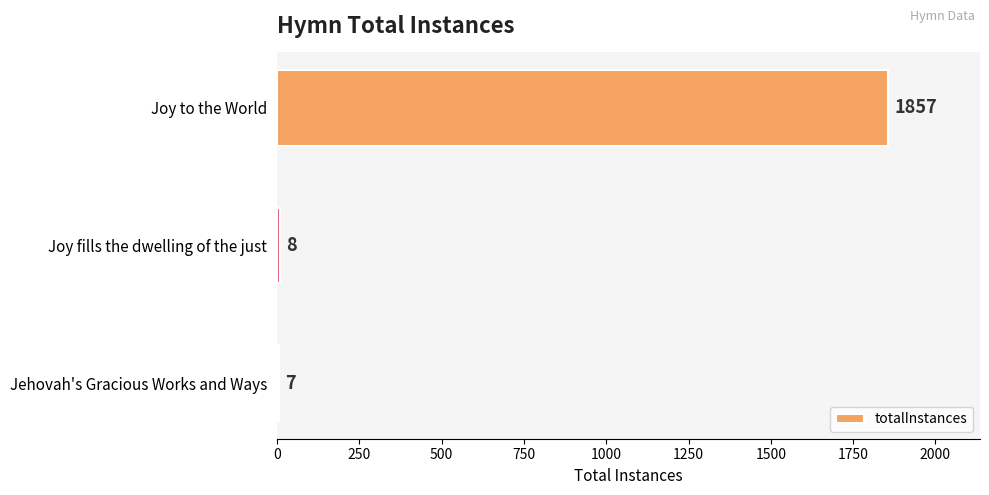

What is the label of the 1st bar from the top?

Joy to the World